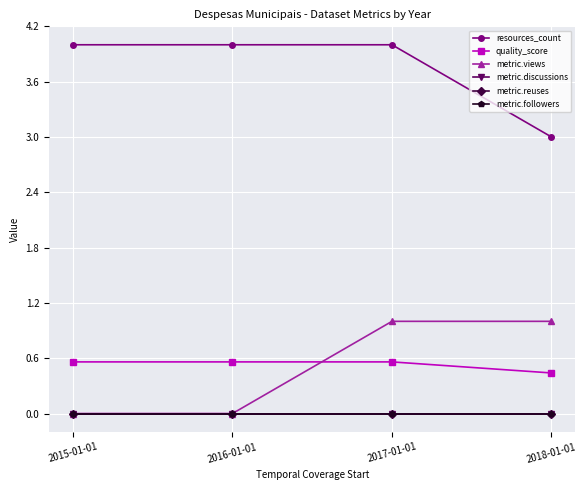

True or false: metric.reuses has a value of 0.0 at 2018-01-01.

True